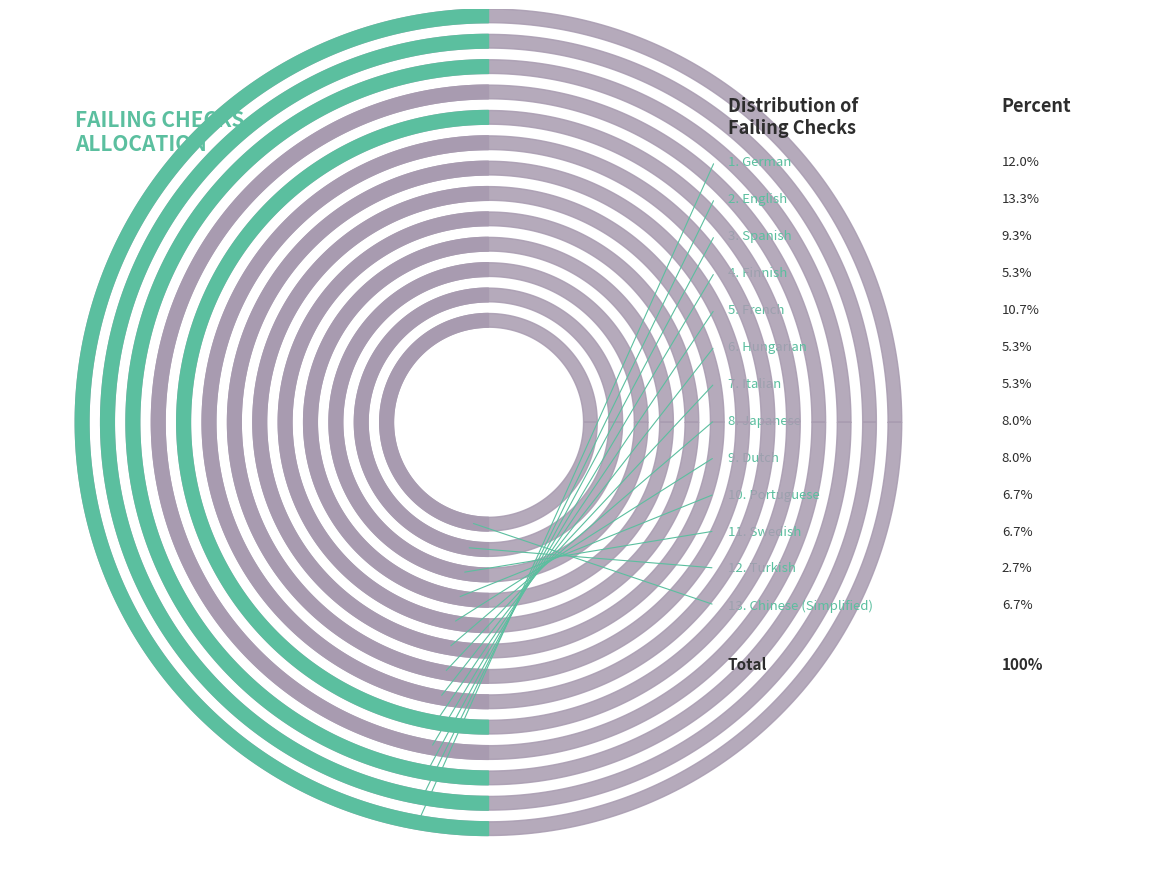

Is it true that Japanese is 8% of the pie?

True